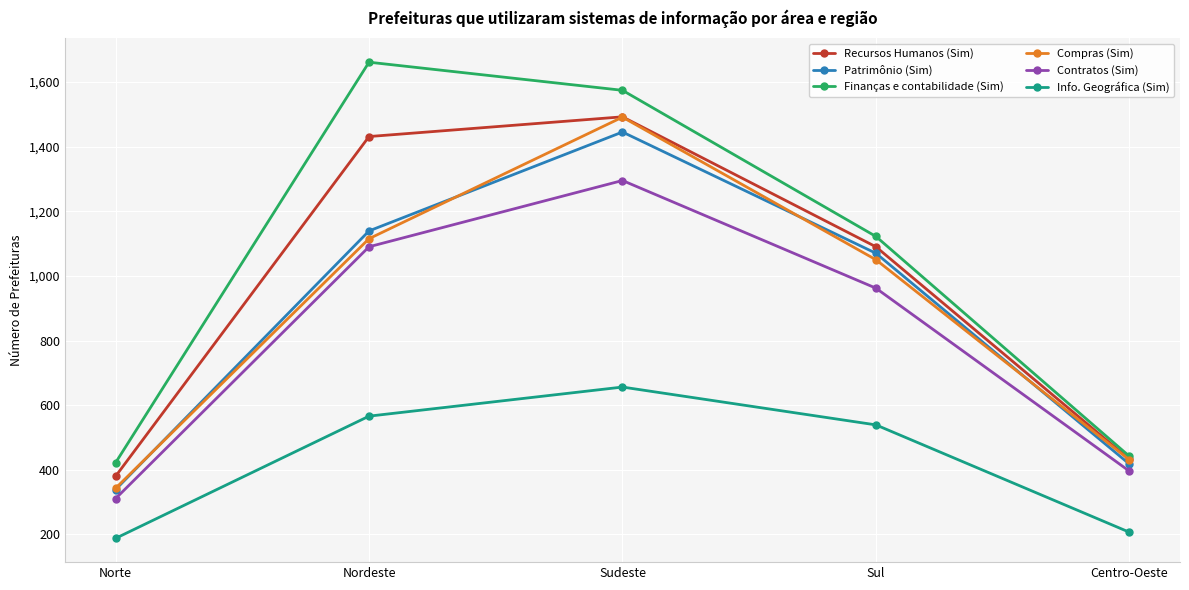

Reading right to left, what are all the values shown in this chart?

Recursos Humanos (Sim): 433	1090	1492	1431	380
Patrimônio (Sim): 418	1070	1445	1139	339
Finanças e contabilidade (Sim): 442	1122	1574	1661	422
Compras (Sim): 431	1050	1491	1115	343
Contratos (Sim): 396	962	1295	1090	311
Info. Geográfica (Sim): 207	539	656	566	188